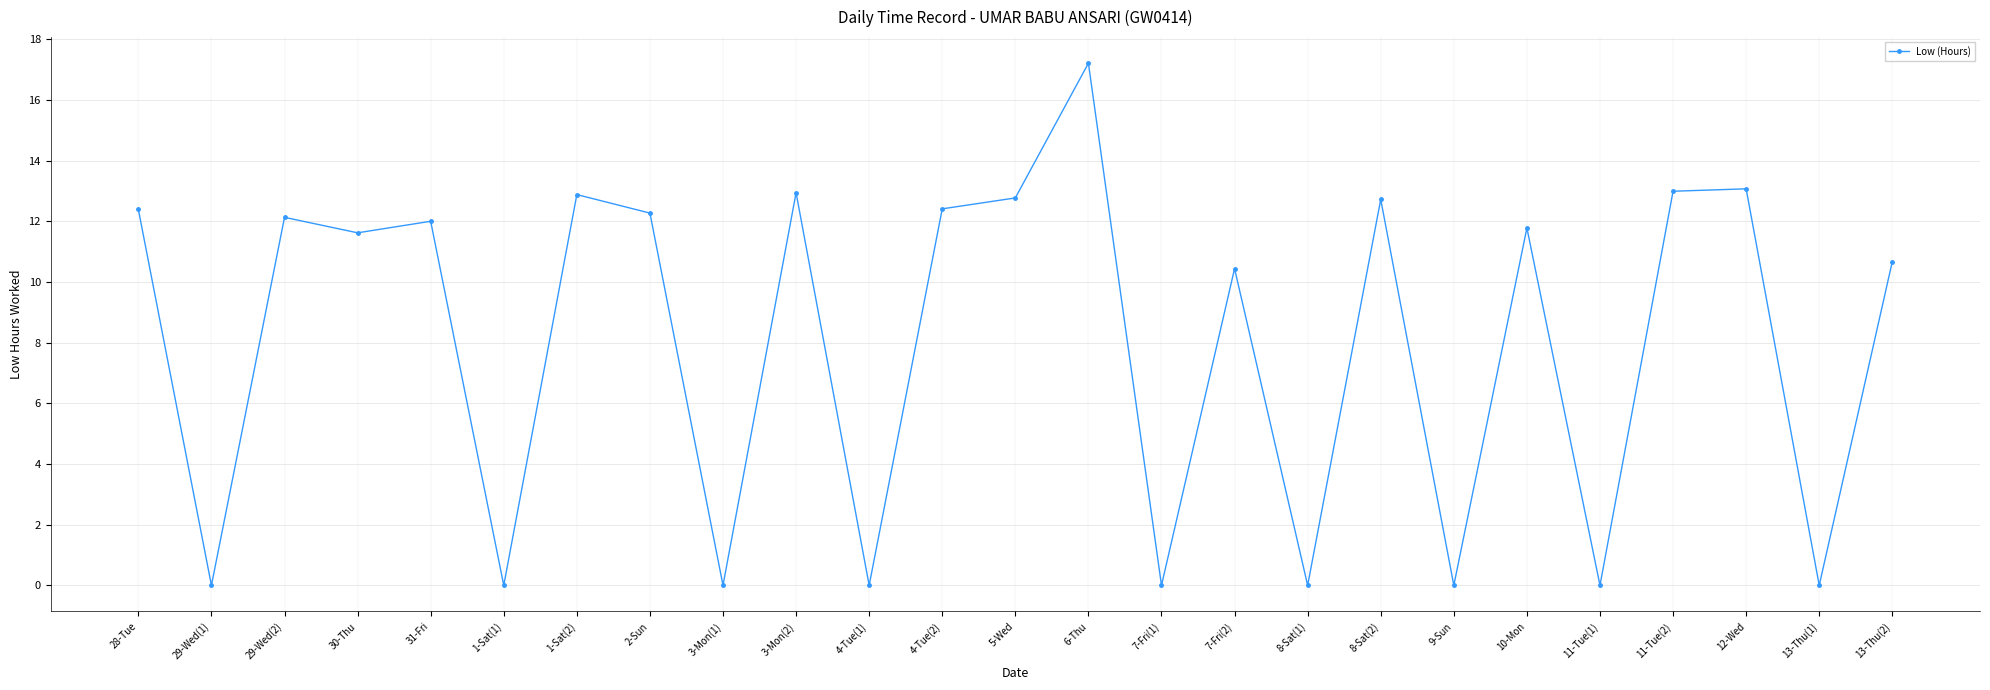

At which category does the chart reach its peak across all series?

6-Thu